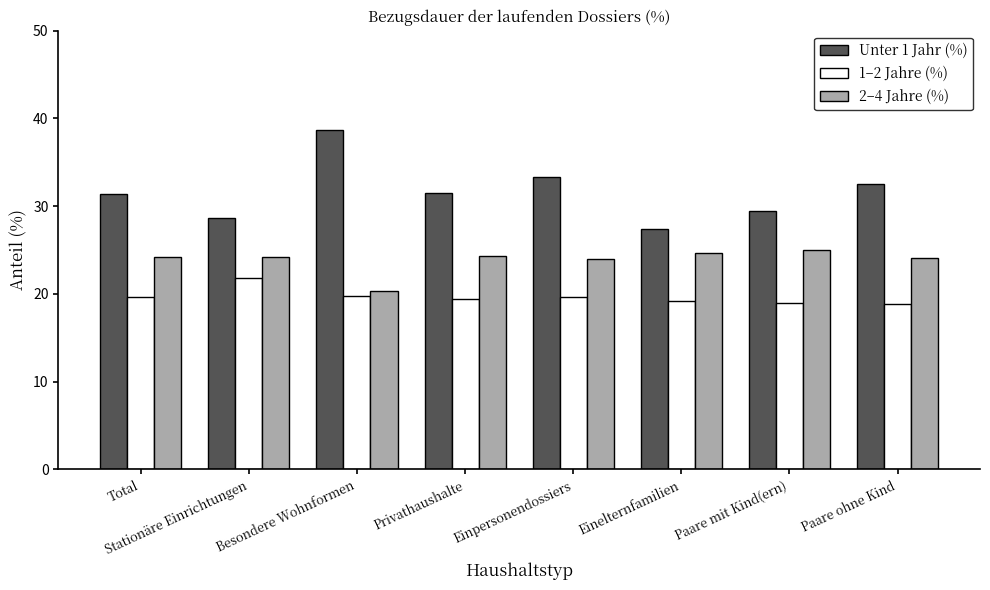

Between Total and Einelternfamilien, which series saw the biggest shift?

Unter 1 Jahr (%)